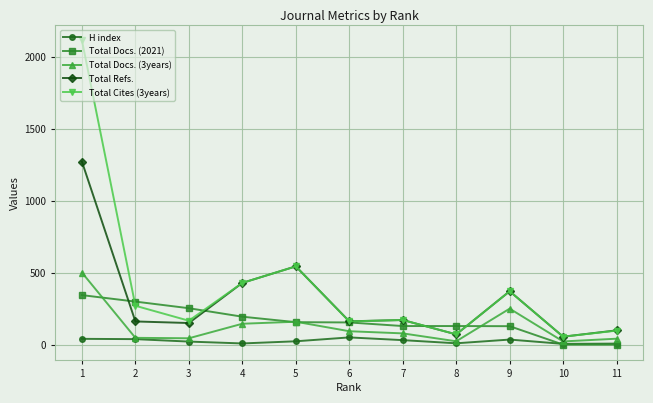

True or false: H index and Total Cites (3years) intersect in this chart.

False